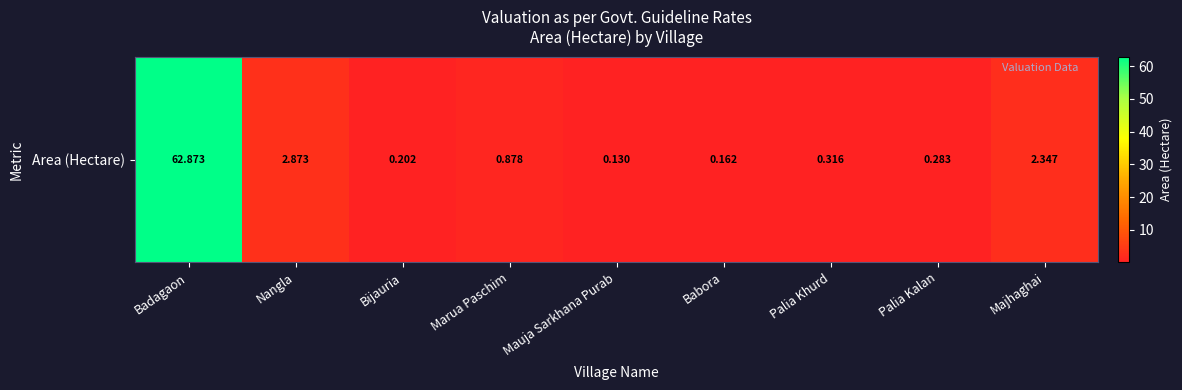

What is the change in value from Badagaon to Mauja Sarkhana Purab?

-62.7